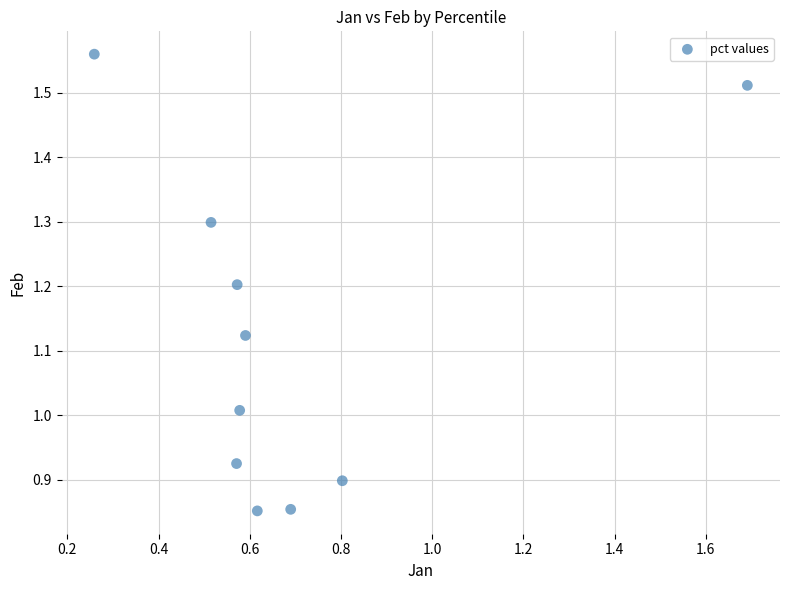

What is the average X value?

0.7